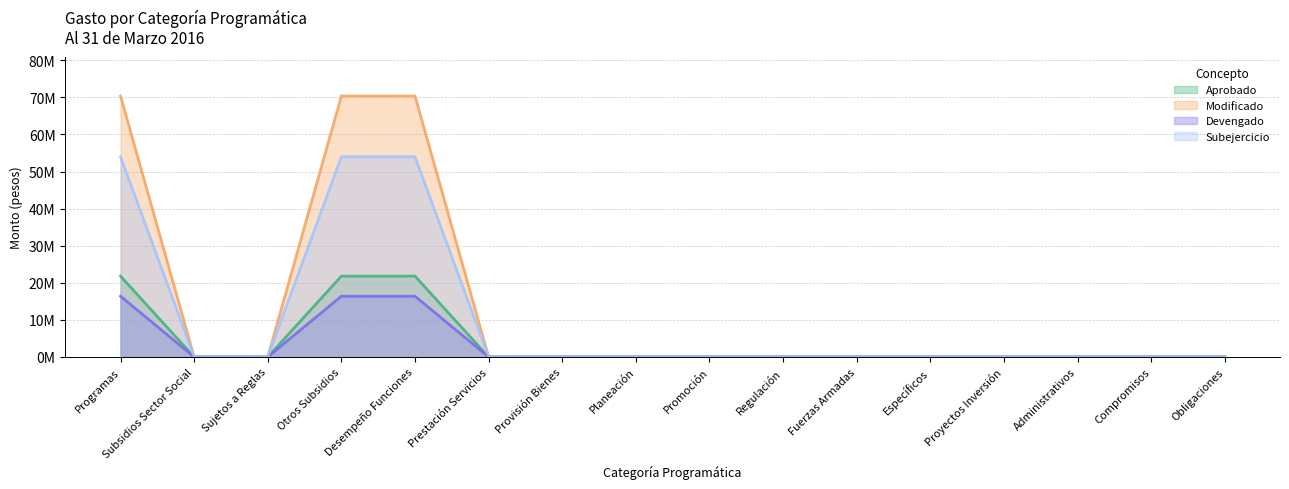

Is it true that Devengado equals 0 at Administrativos?

True